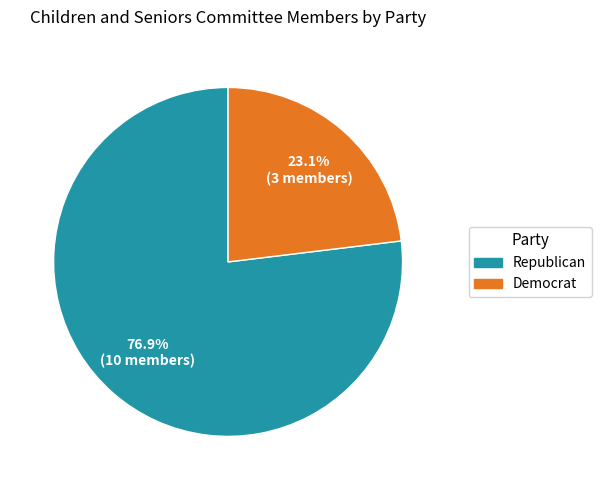

Which category has the smallest portion of the pie?

Democrat